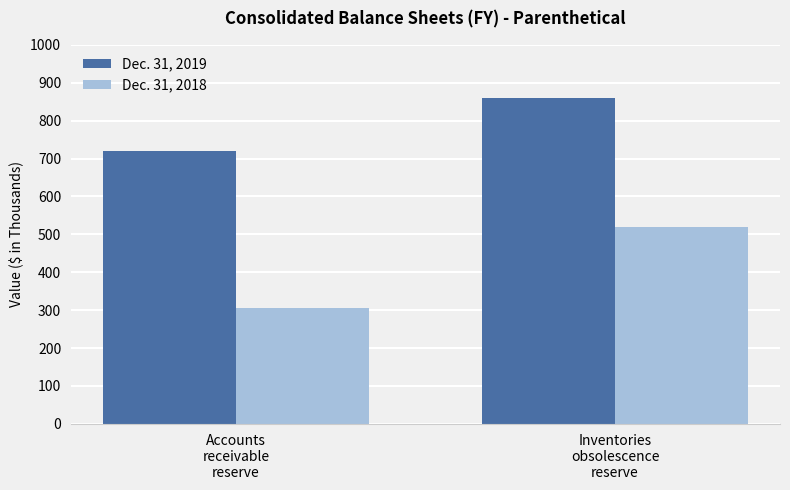

The Dec. 31, 2018 series shows 306 at Accounts
receivable
reserve. True or false?

True